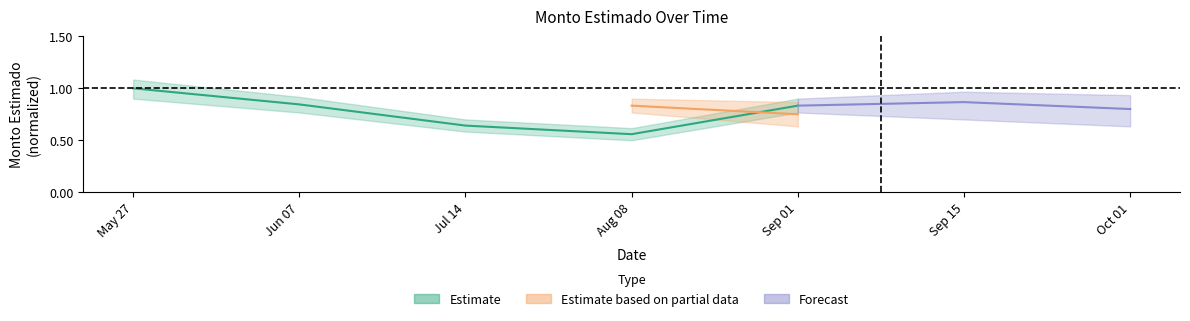

What is the maximum value shown in the chart?

1.0